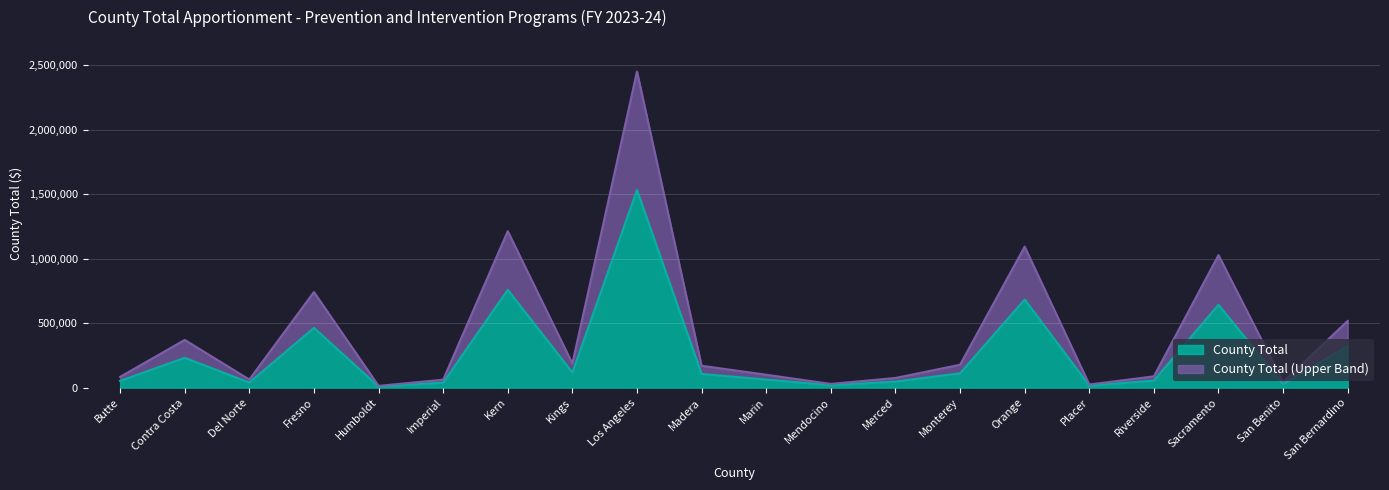

List the labels in order of value, largest first.

Los Angeles, Kern, Orange, Sacramento, Fresno, San Bernardino, Contra Costa, Kings, Monterey, Madera, Marin, Riverside, Butte, Merced, Del Norte, Imperial, San Benito, Mendocino, Placer, Humboldt